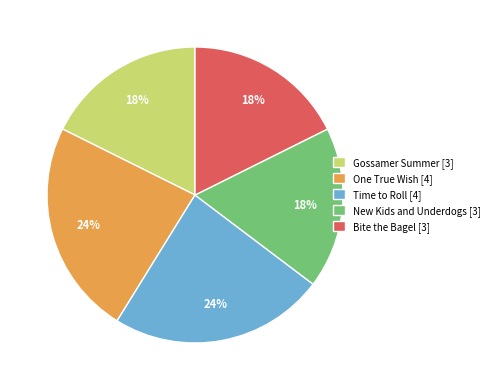

Which has a higher value, Gossamer Summer or One True Wish?

One True Wish